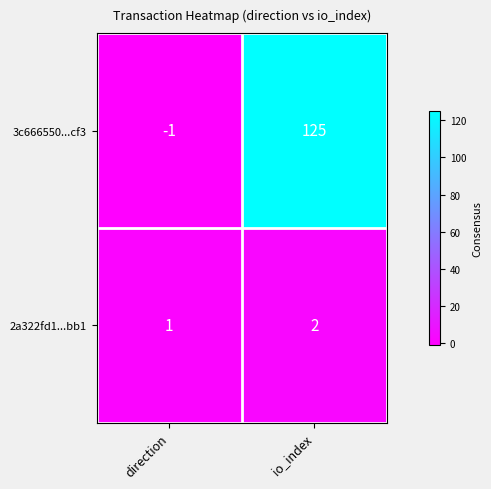

What is the smallest value displayed?

-1